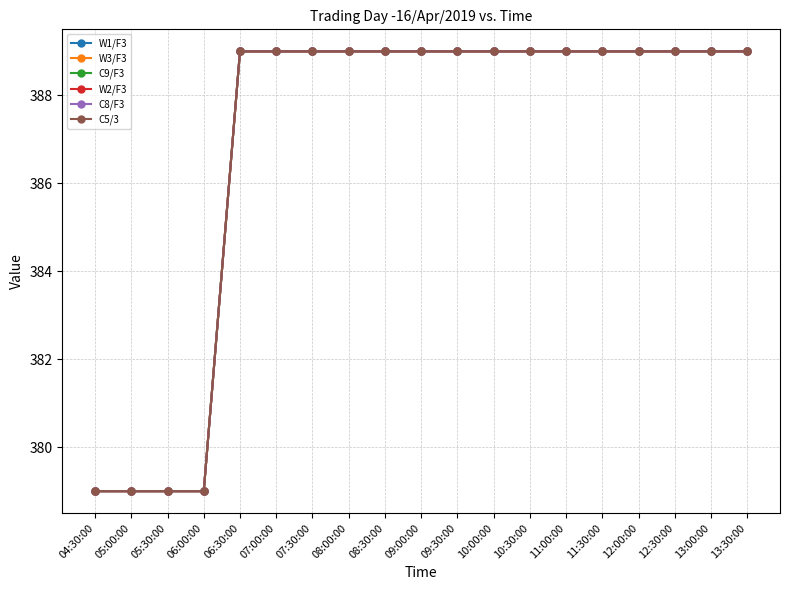

Reading left to right, what are all the values shown in this chart?

W1/F3: 379	379	379	379	389	389	389	389	389	389	389	389	389	389	389	389	389	389	389
W3/F3: 379	379	379	379	389	389	389	389	389	389	389	389	389	389	389	389	389	389	389
C9/F3: 379	379	379	379	389	389	389	389	389	389	389	389	389	389	389	389	389	389	389
W2/F3: 379	379	379	379	389	389	389	389	389	389	389	389	389	389	389	389	389	389	389
C8/F3: 379	379	379	379	389	389	389	389	389	389	389	389	389	389	389	389	389	389	389
C5/3: 379	379	379	379	389	389	389	389	389	389	389	389	389	389	389	389	389	389	389